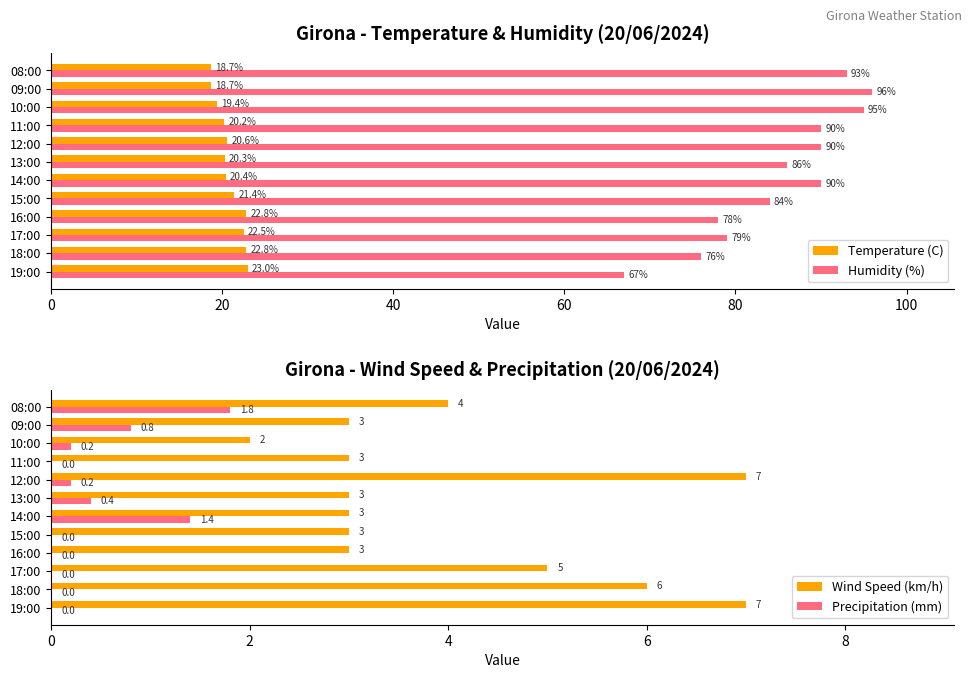

Reading right to left, transcribe all the data shown in this chart.

Temperature (C): 18.7	18.7	19.4	20.2	20.6	20.3	20.4	21.4	22.8	22.5	22.8	23.0
Humidity (%): 93.0	96.0	95.0	90.0	90.0	86.0	90.0	84.0	78.0	79.0	76.0	67.0
Wind Speed (km/h): 4.0	3.0	2.0	3.0	7.0	3.0	3.0	3.0	3.0	5.0	6.0	7.0
Precipitation (mm): 1.8	0.8	0.2	0.0	0.2	0.4	1.4	0.0	0.0	0.0	0.0	0.0